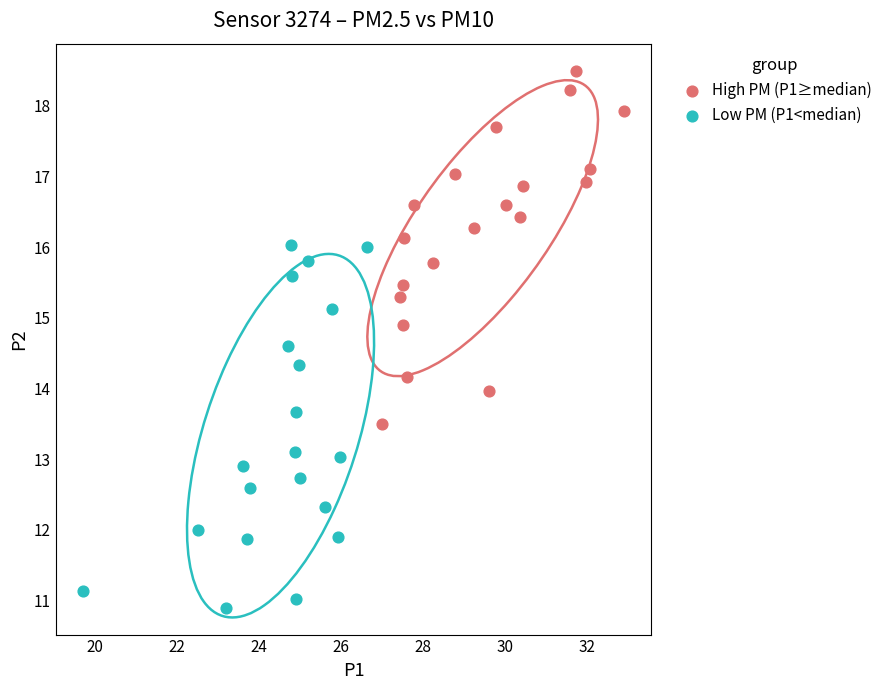

Which series reaches the minimum Y coordinate?

Low PM (P1<median)